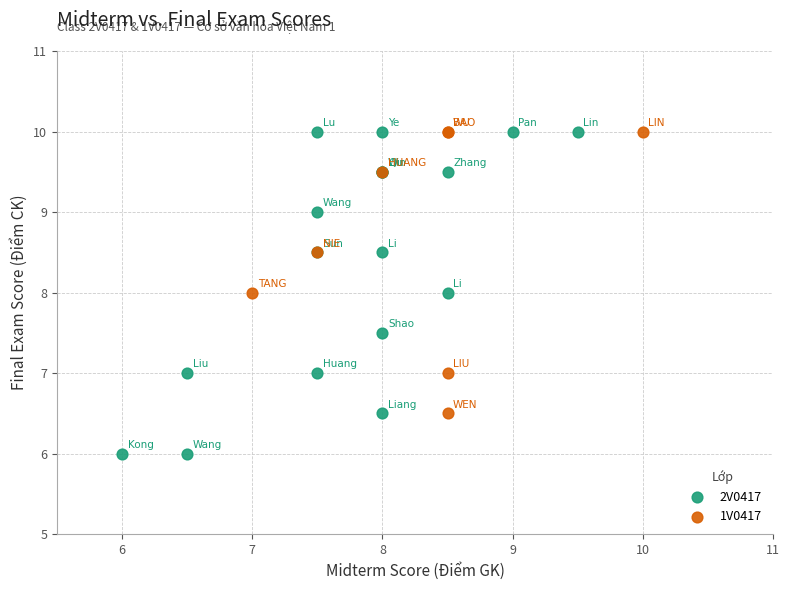

Which series has the largest Y range (max minus min)?

2V0417